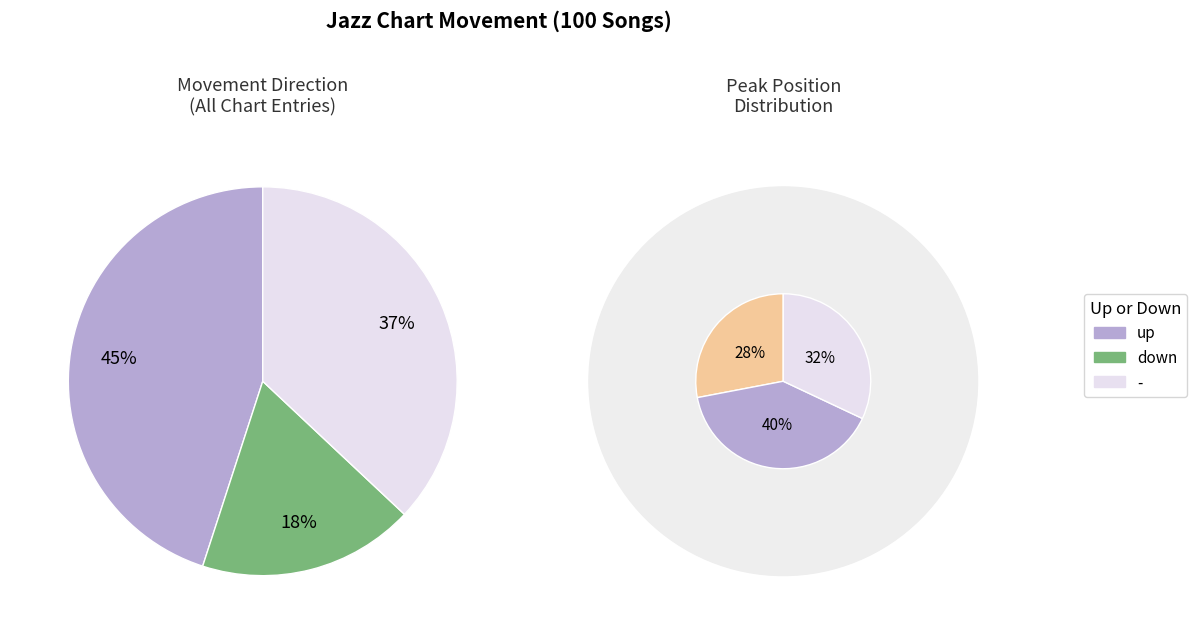

What portion of the pie excludes -?

63.0%